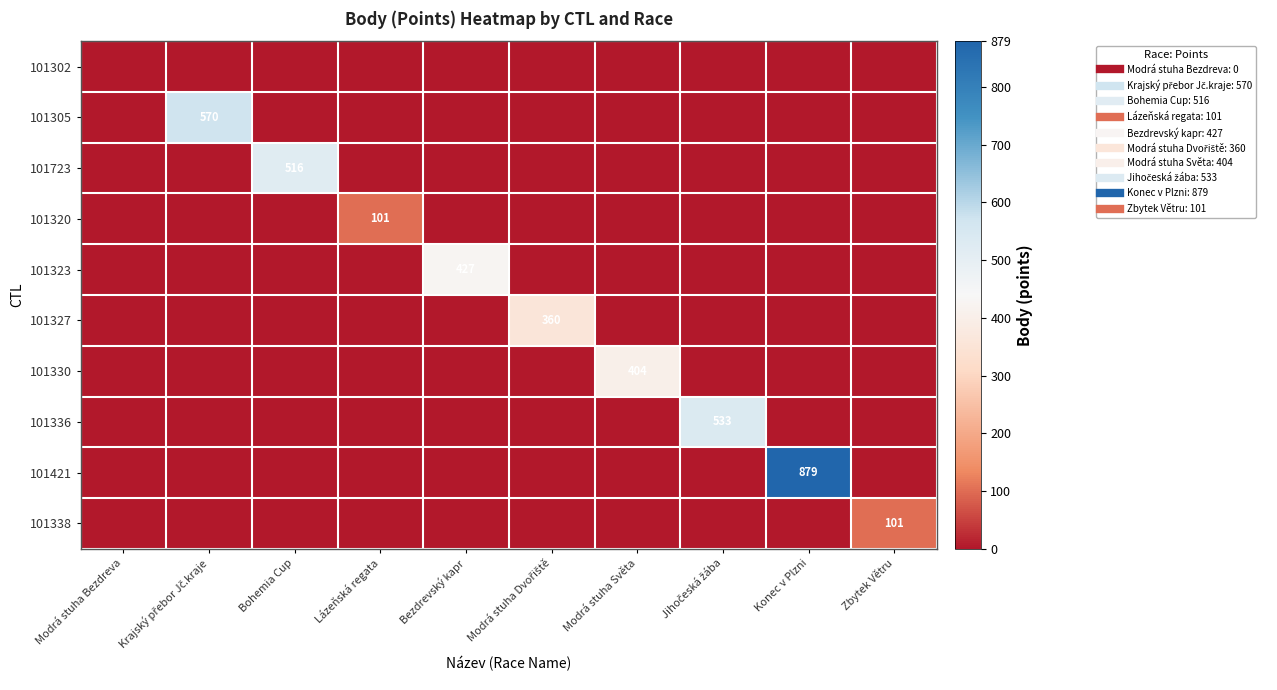

Between Krajský přebor Jč.kraje and Lázeňská regata, which series saw the biggest shift?

101305